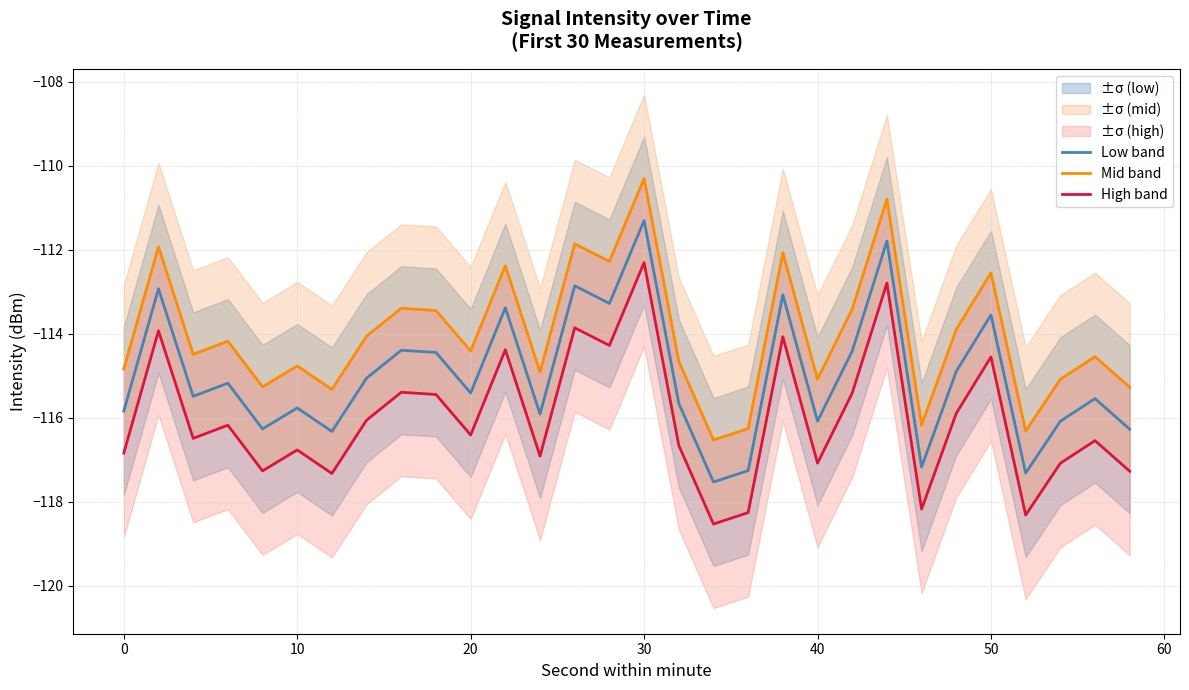

What is the maximum value shown in the chart?

-110.3